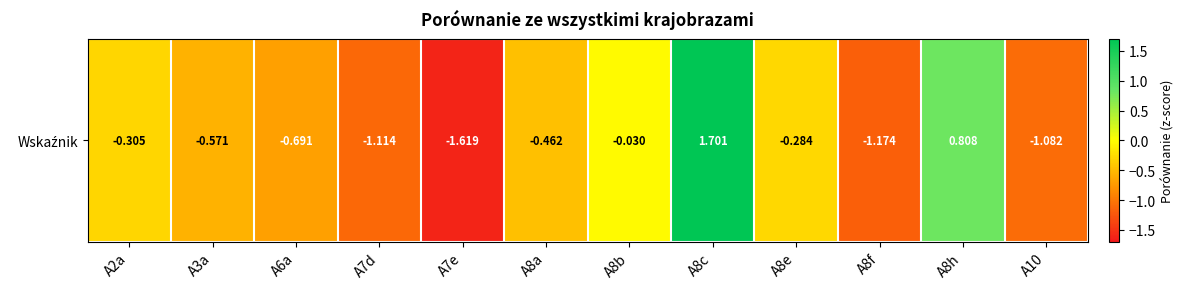

What is the change in value from A8b to A8e?

-0.3